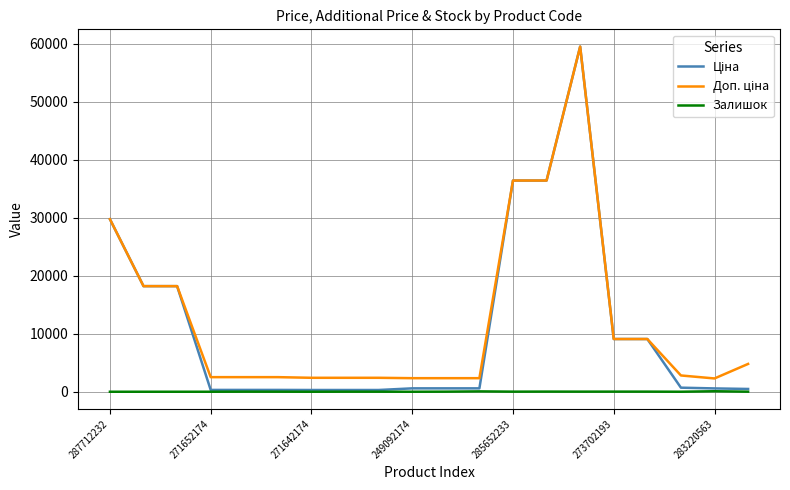

Is this an area chart (filled region under the line)?

No